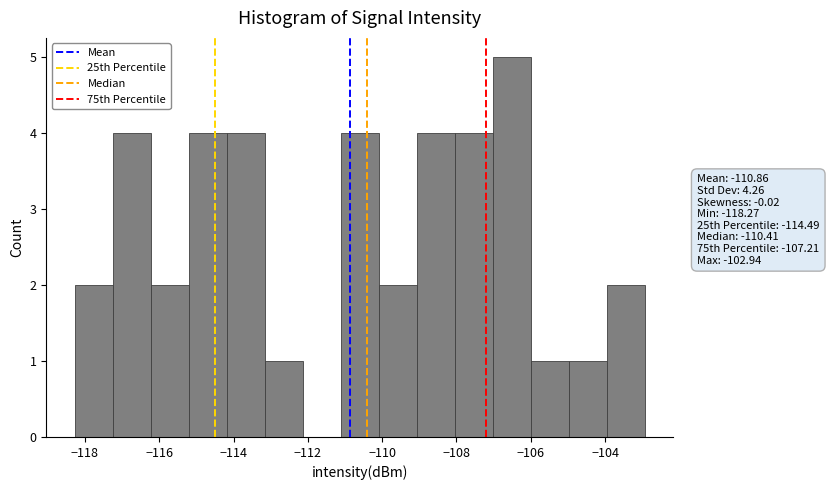

Over which range of the x-axis is the bar tallest?

-107.0 to -106.0